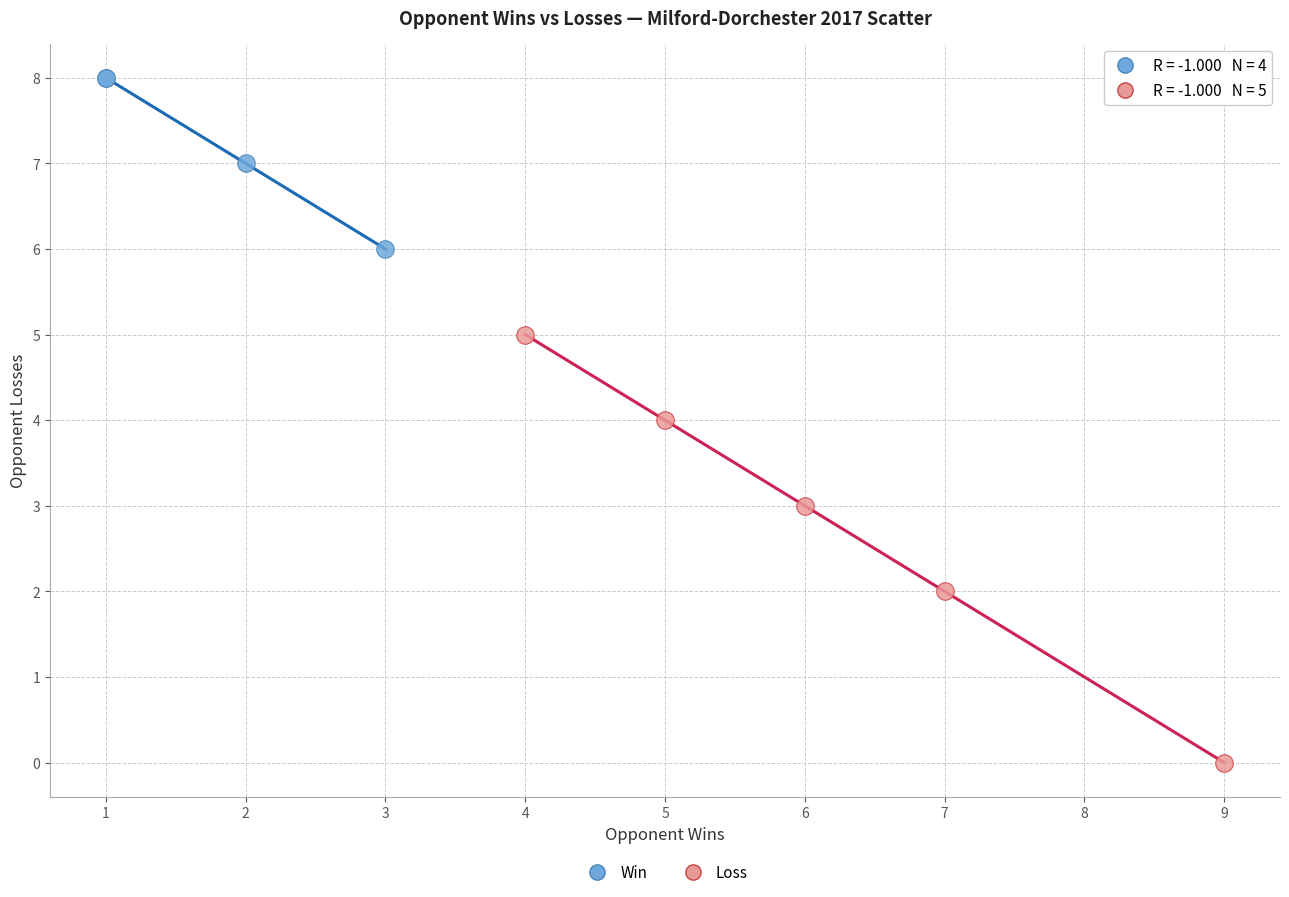

Which series contains the highest Y value?

Win